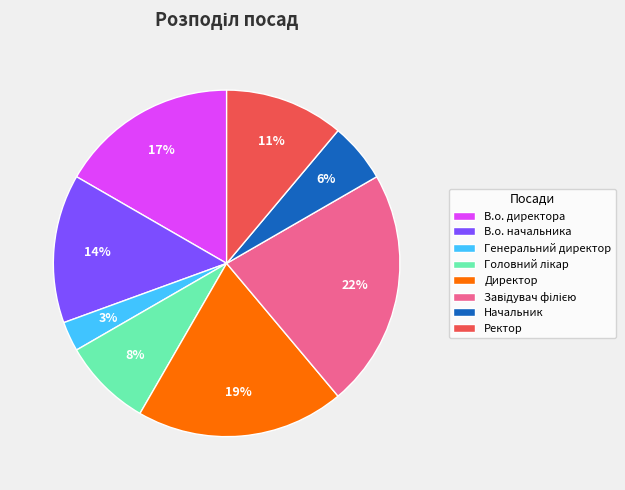

True or false: В.о. начальника accounts for 3% of the total.

False